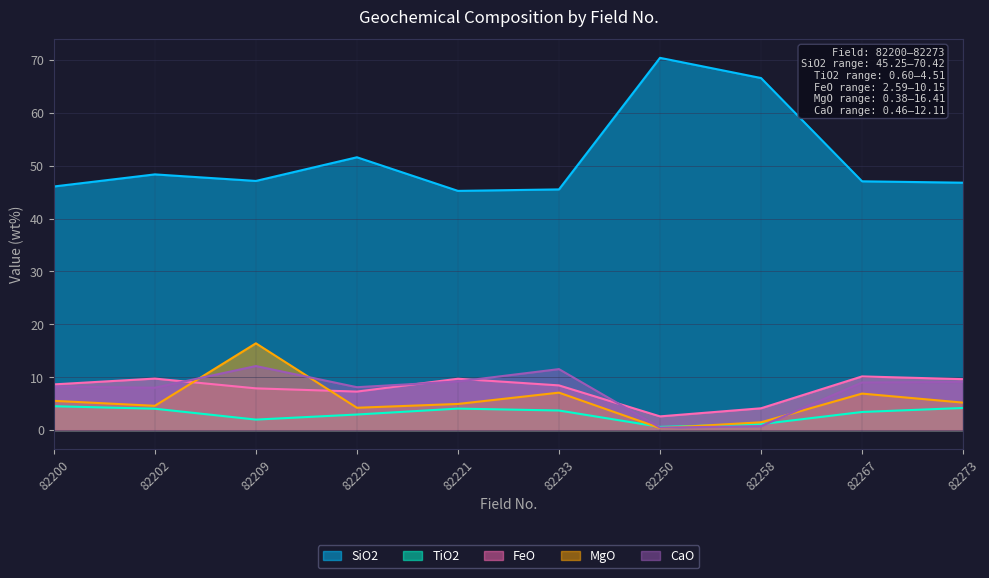

What is the smallest value displayed?

0.4